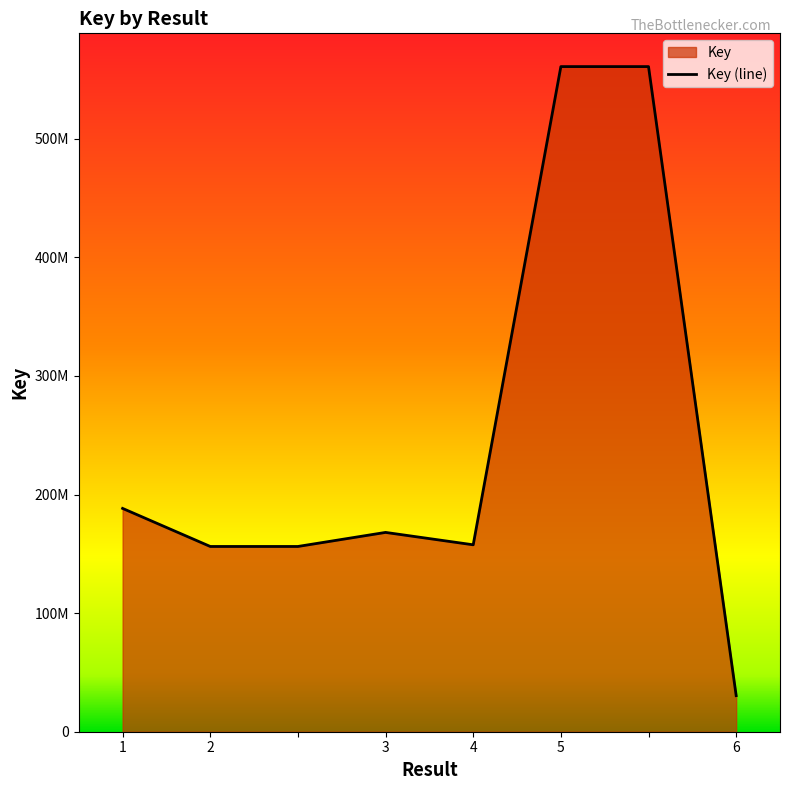

What is the difference between the values at 3 and 5?

392837563